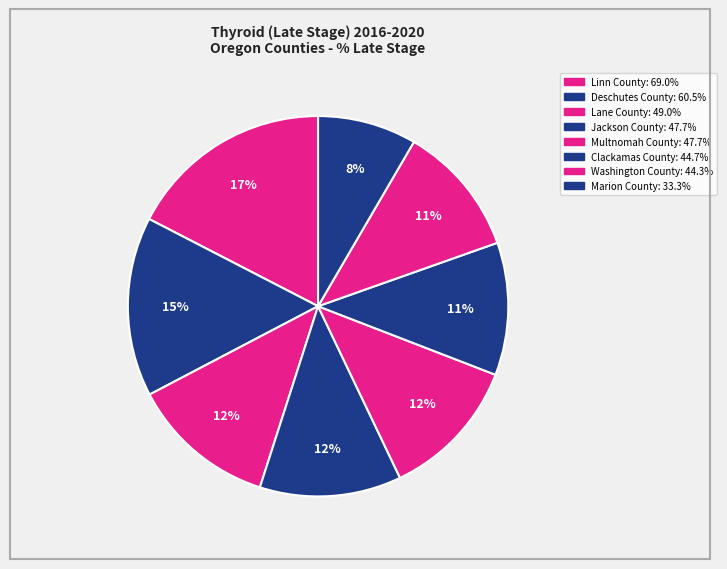

Which category has the smallest portion of the pie?

Marion County